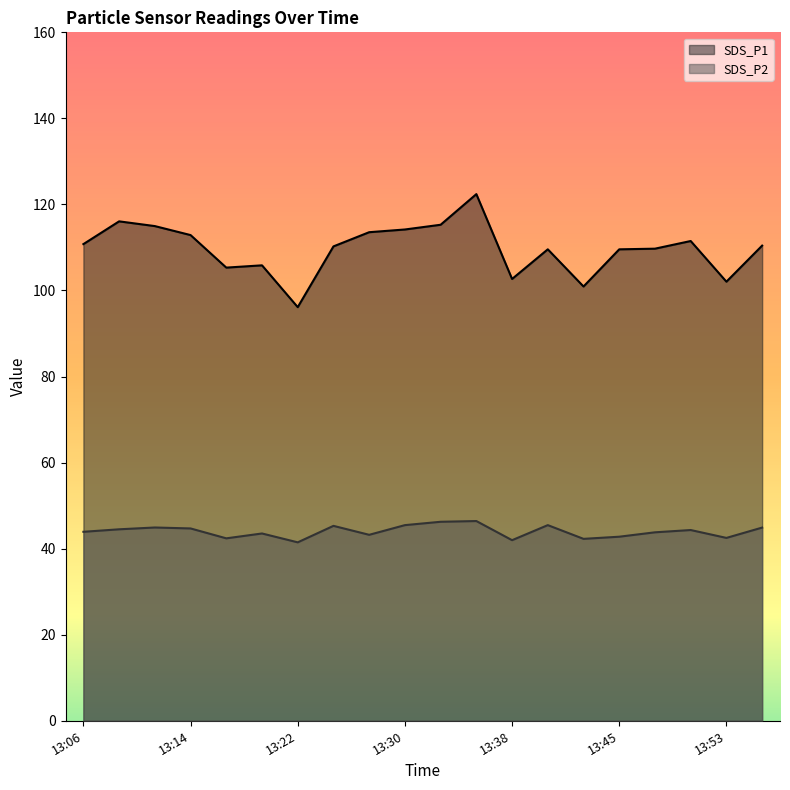

Reading left to right, transcribe all the data shown in this chart.

SDS_P1: 110.8	116.1	115.0	112.9	105.3	105.8	96.1	110.2	113.5	114.2	115.3	122.4	102.7	109.6	100.9	109.6	109.7	111.5	102.0	110.4
SDS_P2: 43.9	44.5	44.9	44.7	42.4	43.5	41.5	45.3	43.2	45.5	46.2	46.4	42.0	45.5	42.3	42.8	43.8	44.3	42.5	44.9